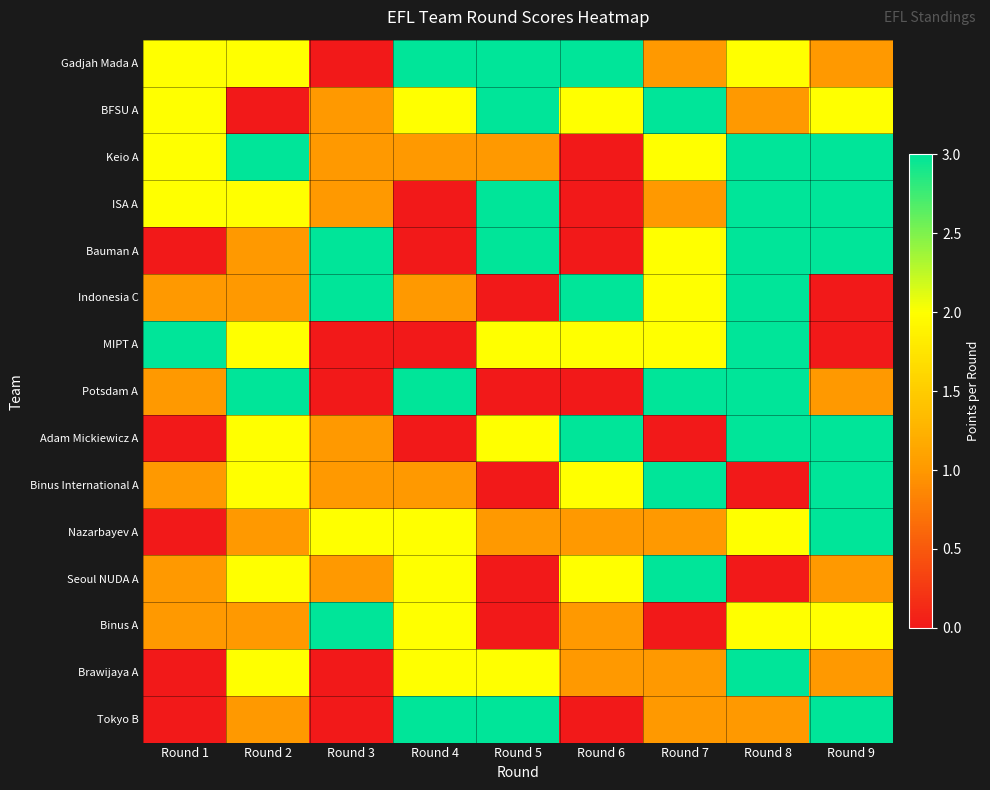

Reading right to left, transcribe all the data shown in this chart.

Gadjah Mada A: Round 9=1	Round 8=2	Round 7=1	Round 6=3	Round 5=3	Round 4=3	Round 3=0	Round 2=2	Round 1=2
BFSU A: Round 9=2	Round 8=1	Round 7=3	Round 6=2	Round 5=3	Round 4=2	Round 3=1	Round 2=0	Round 1=2
Keio A: Round 9=3	Round 8=3	Round 7=2	Round 6=0	Round 5=1	Round 4=1	Round 3=1	Round 2=3	Round 1=2
ISA A: Round 9=3	Round 8=3	Round 7=1	Round 6=0	Round 5=3	Round 4=0	Round 3=1	Round 2=2	Round 1=2
Bauman A: Round 9=3	Round 8=3	Round 7=2	Round 6=0	Round 5=3	Round 4=0	Round 3=3	Round 2=1	Round 1=0
Indonesia C: Round 9=0	Round 8=3	Round 7=2	Round 6=3	Round 5=0	Round 4=1	Round 3=3	Round 2=1	Round 1=1
MIPT A: Round 9=0	Round 8=3	Round 7=2	Round 6=2	Round 5=2	Round 4=0	Round 3=0	Round 2=2	Round 1=3
Potsdam A: Round 9=1	Round 8=3	Round 7=3	Round 6=0	Round 5=0	Round 4=3	Round 3=0	Round 2=3	Round 1=1
Adam Mickiewicz A: Round 9=3	Round 8=3	Round 7=0	Round 6=3	Round 5=2	Round 4=0	Round 3=1	Round 2=2	Round 1=0
Binus International A: Round 9=3	Round 8=0	Round 7=3	Round 6=2	Round 5=0	Round 4=1	Round 3=1	Round 2=2	Round 1=1
Nazarbayev A: Round 9=3	Round 8=2	Round 7=1	Round 6=1	Round 5=1	Round 4=2	Round 3=2	Round 2=1	Round 1=0
Seoul NUDA A: Round 9=1	Round 8=0	Round 7=3	Round 6=2	Round 5=0	Round 4=2	Round 3=1	Round 2=2	Round 1=1
Binus A: Round 9=2	Round 8=2	Round 7=0	Round 6=1	Round 5=0	Round 4=2	Round 3=3	Round 2=1	Round 1=1
Brawijaya A: Round 9=1	Round 8=3	Round 7=1	Round 6=1	Round 5=2	Round 4=2	Round 3=0	Round 2=2	Round 1=0
Tokyo B: Round 9=3	Round 8=1	Round 7=1	Round 6=0	Round 5=3	Round 4=3	Round 3=0	Round 2=1	Round 1=0